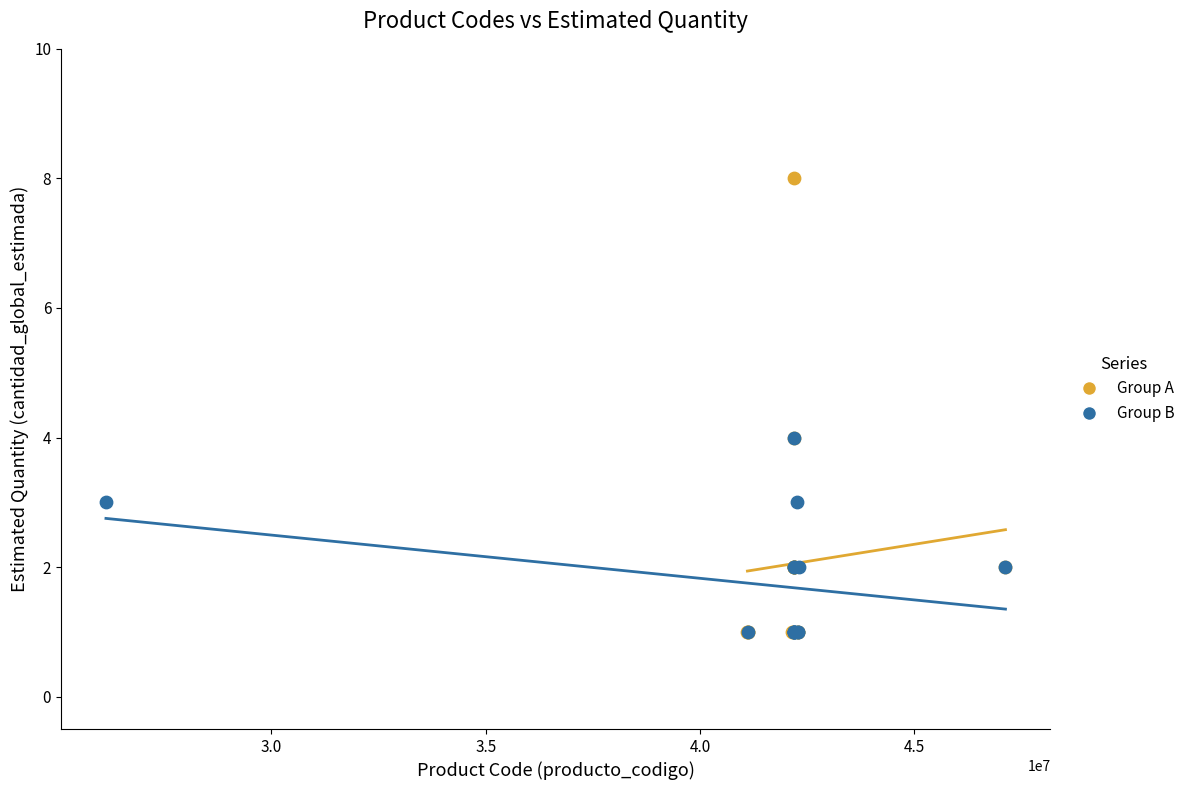

Which series contains the highest Y value?

Group A